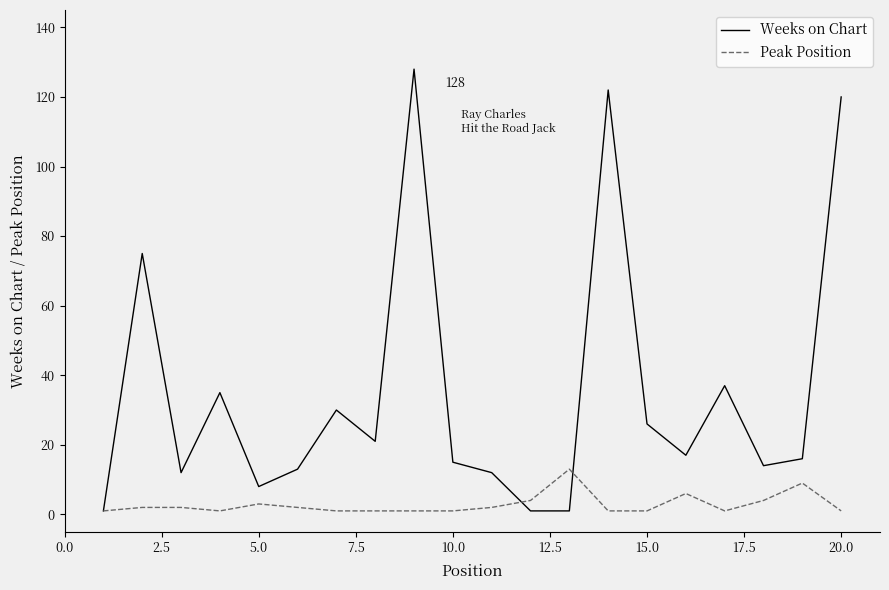

Reading left to right, list all the values displayed in this chart.

Weeks on Chart: 1	75	12	35	8	13	30	21	128	15	12	1	1	122	26	17	37	14	16	120
Peak Position: 1	2	2	1	3	2	1	1	1	1	2	4	13	1	1	6	1	4	9	1